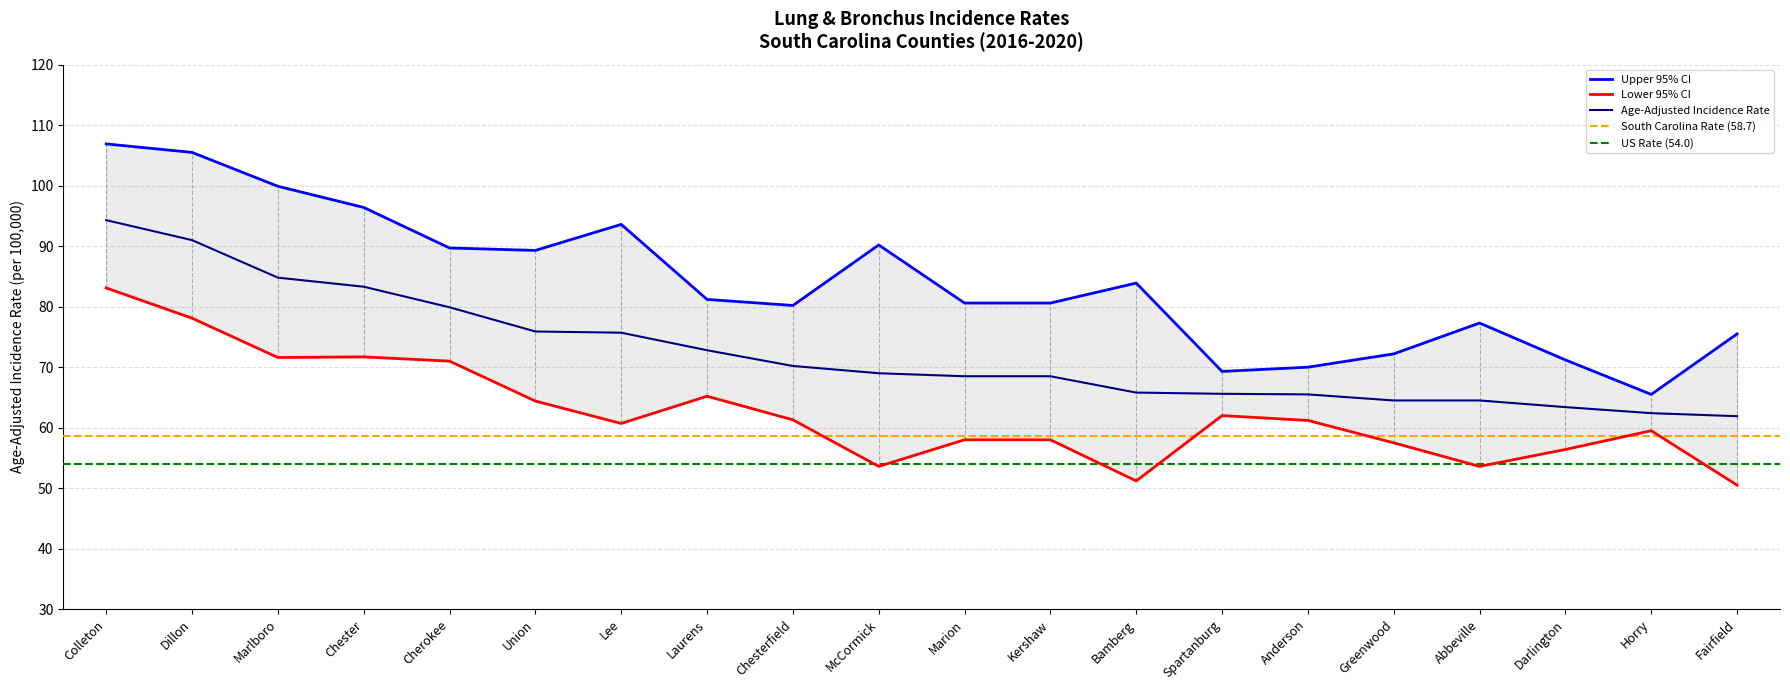

In Lower 95% CI, how many points are lower than both neighbors (excluding endpoints)?

5